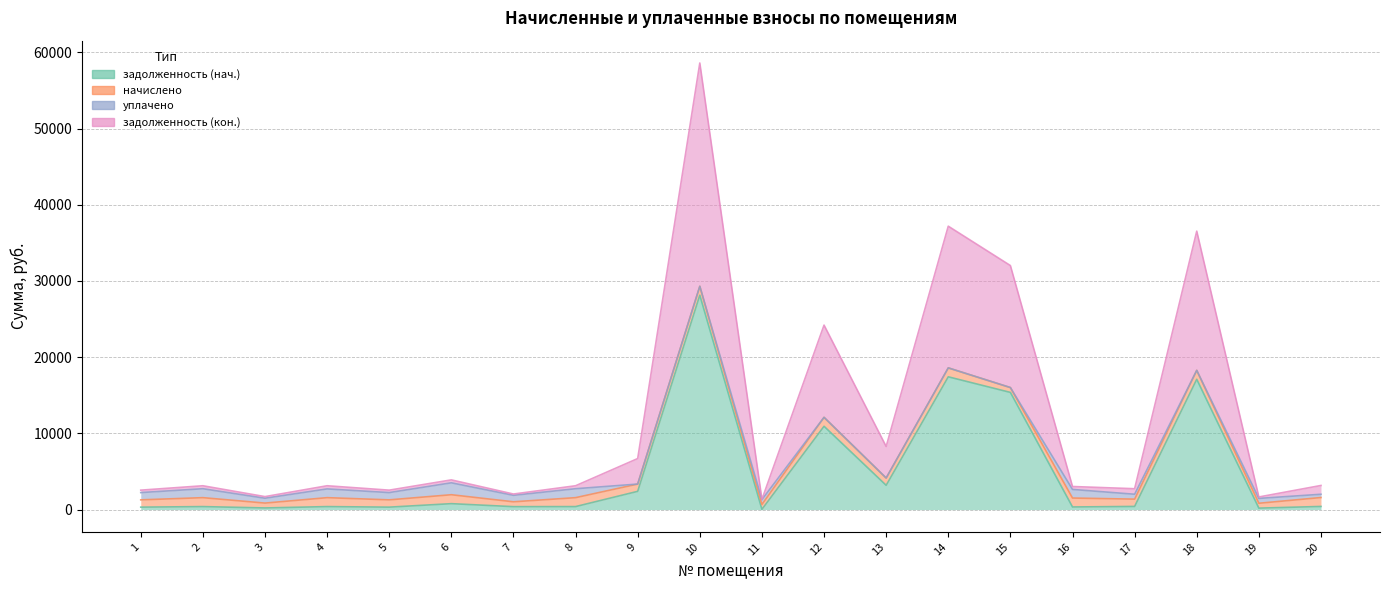

Where does the задолженность (нач.) series first go above 409?

6